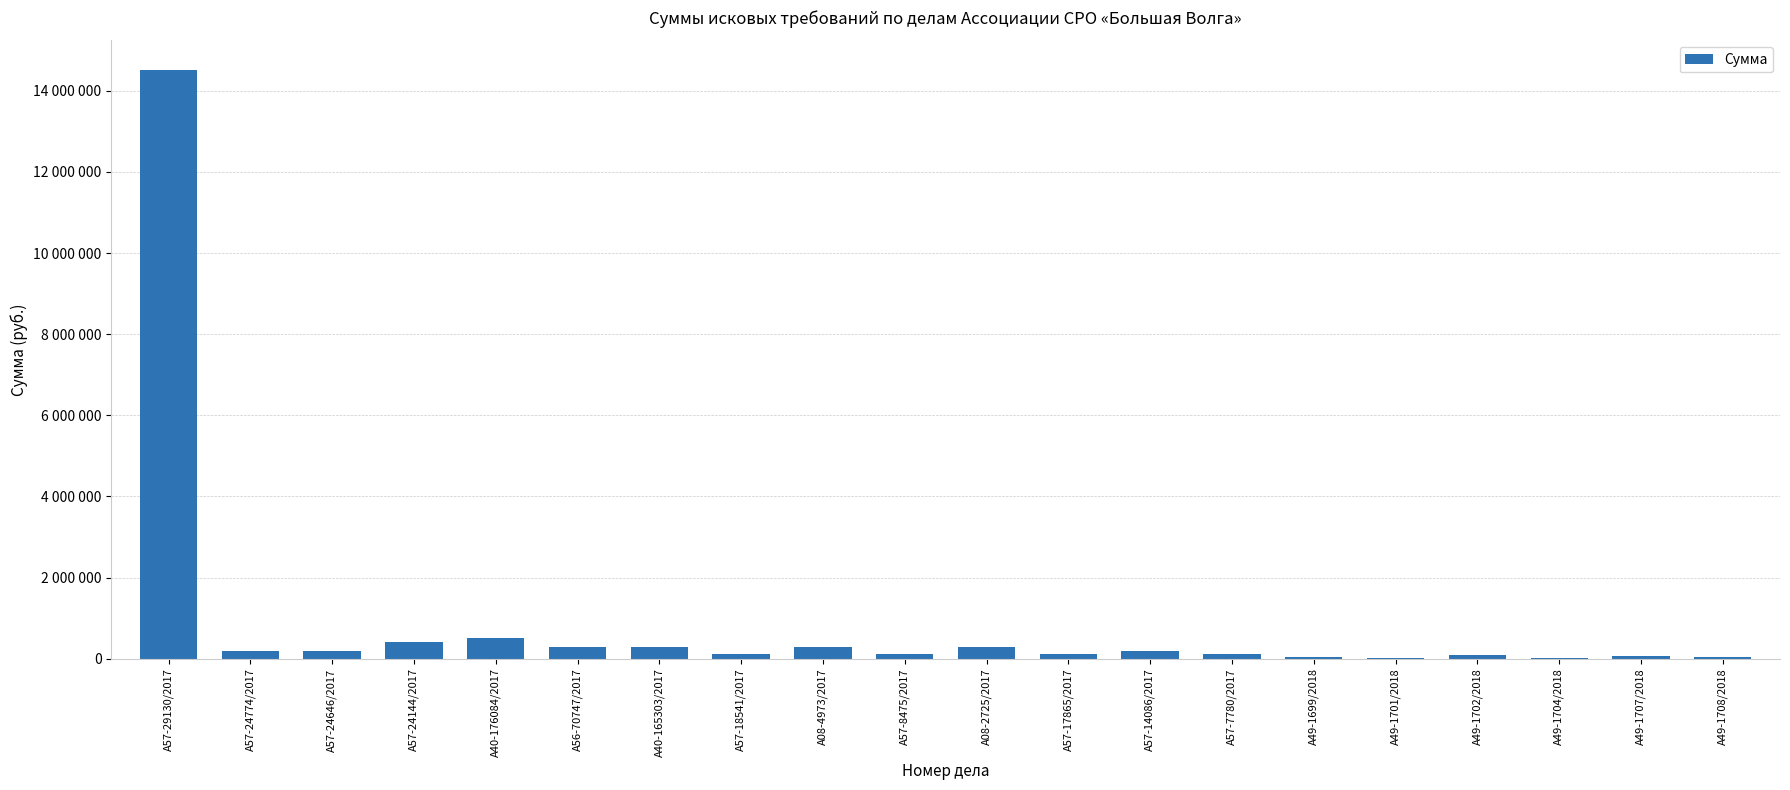

Reading right to left, list all the values displayed in this chart.

50000	65000	27500	95000	30000	35000	121320	202190	121320	300000	121320	300000	121320	300000	300000	500000	404390	202190	202190	14517770